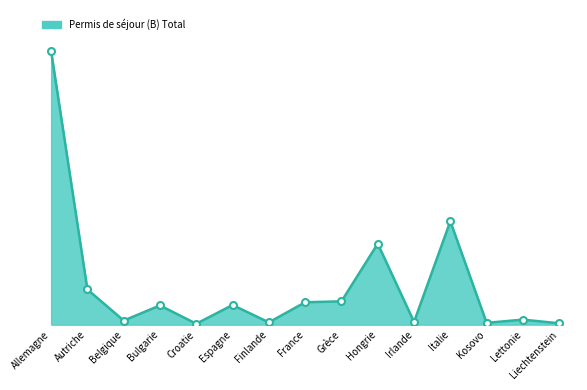

Reading left to right, what are all the values shown in this chart?

Allemagne=598	Autriche=77	Belgique=9	Bulgarie=42	Croatie=2	Espagne=43	Finlande=5	France=49	Grèce=51	Hongrie=177	Irlande=6	Italie=226	Kosovo=4	Lettonie=11	Liechtenstein=3